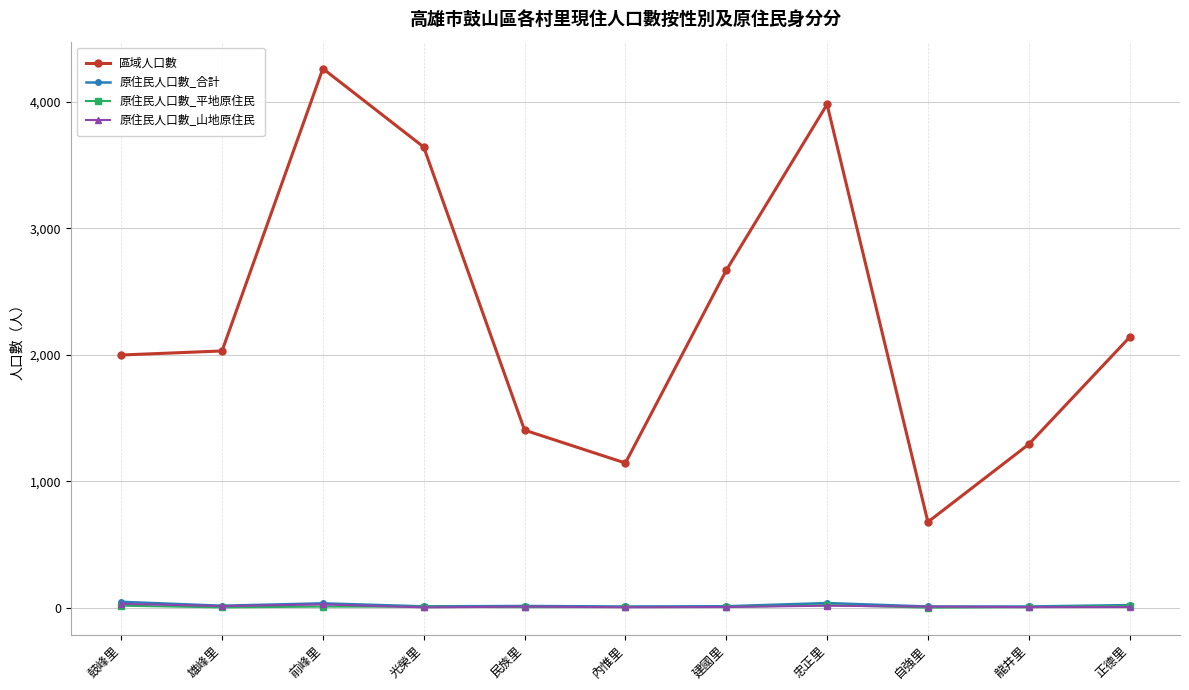

What is the greatest value displayed?

4262